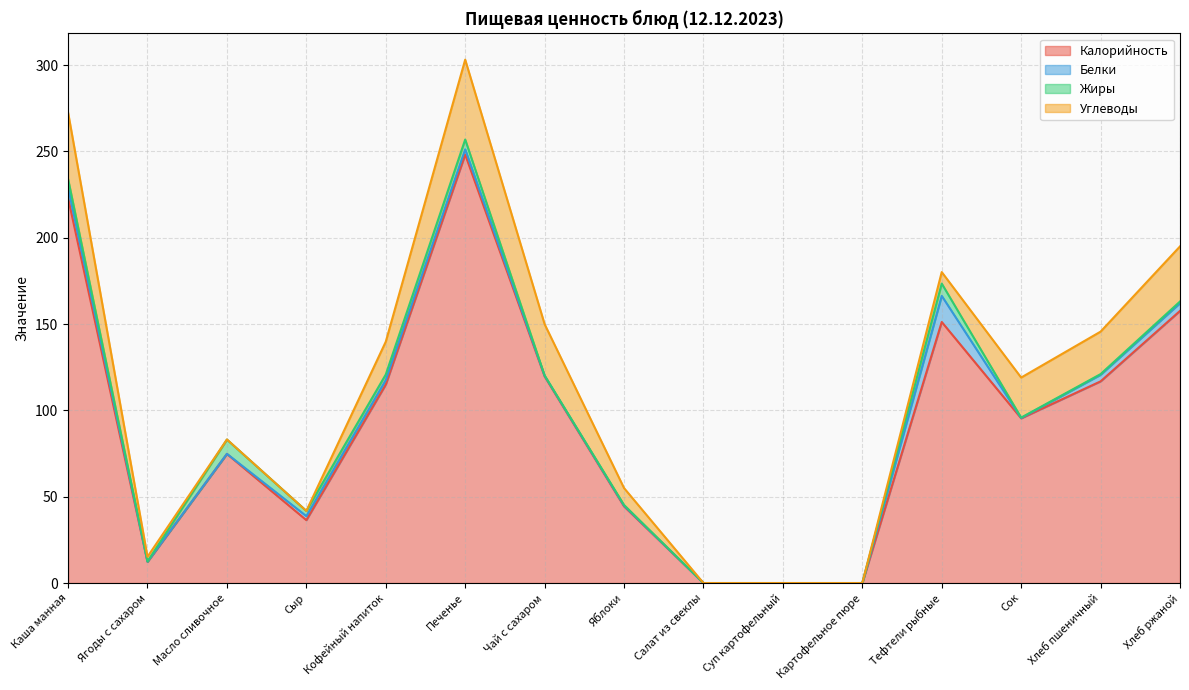

True or false: Углеводы and Калорийность cross at least once.

False